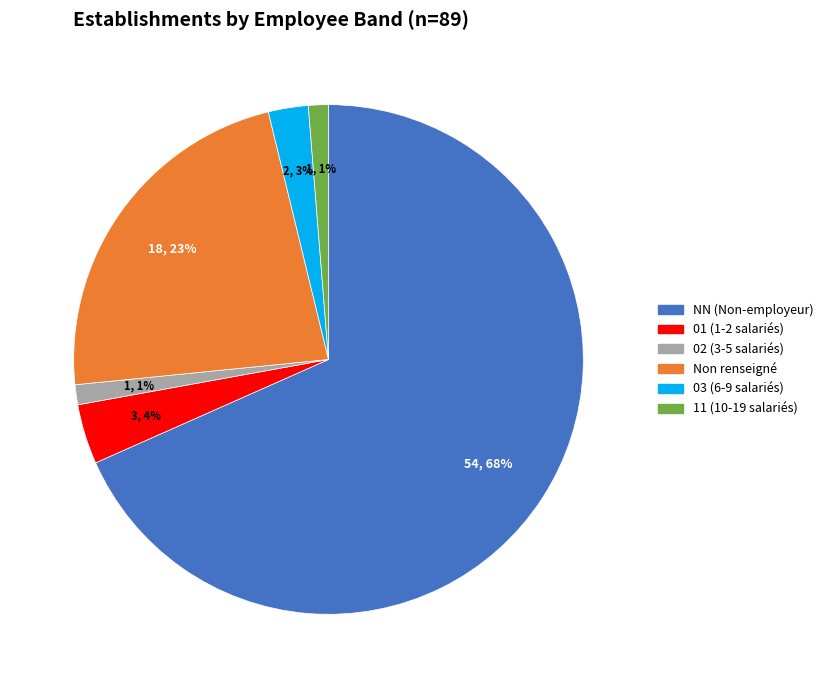

To the nearest percent, what is the difference between the largest and smallest slice percentages?

67%